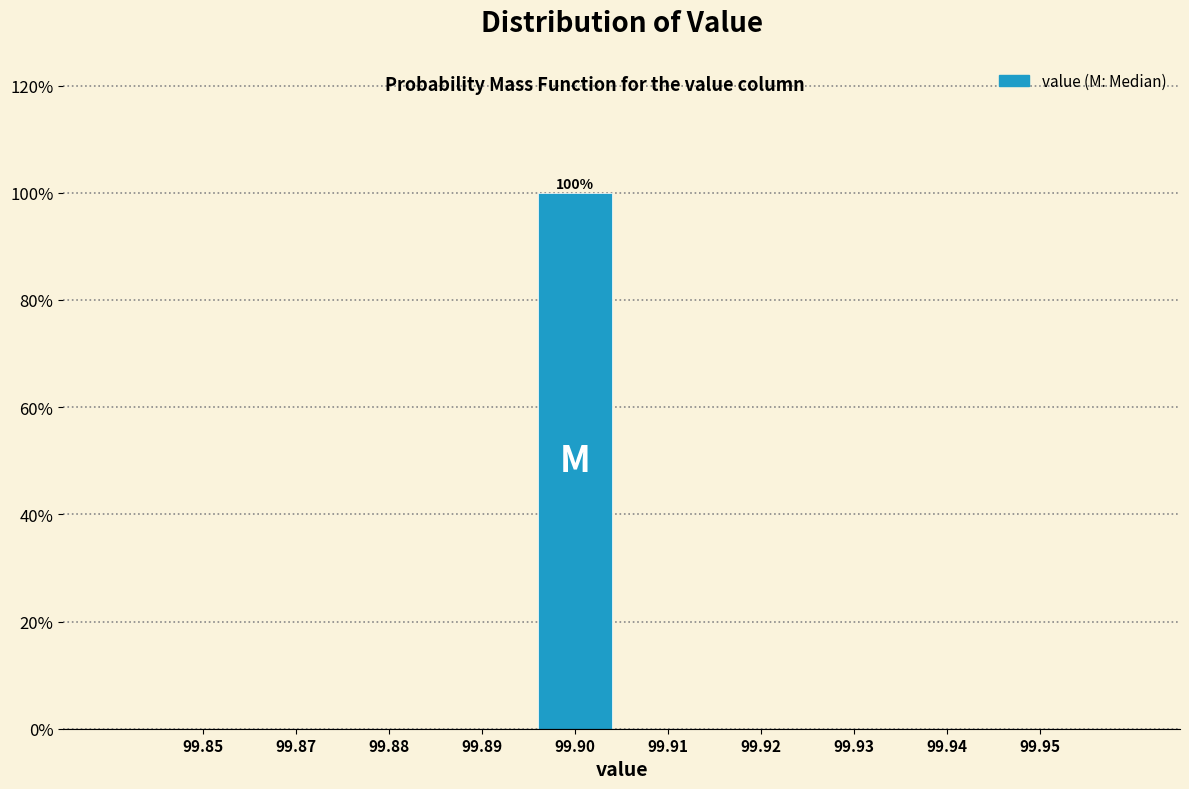

Reading left to right, transcribe all the data shown in this chart.

99.85=0	99.87=0	99.88=0	99.89=0	99.90=100	99.91=0	99.92=0	99.93=0	99.94=0	99.95=0